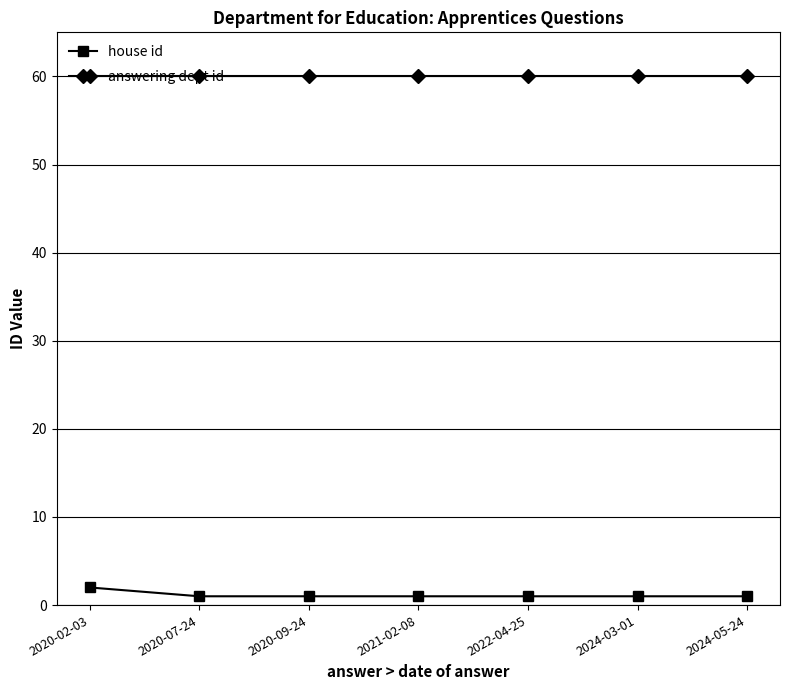

Which series has the largest range (max minus min)?

house id